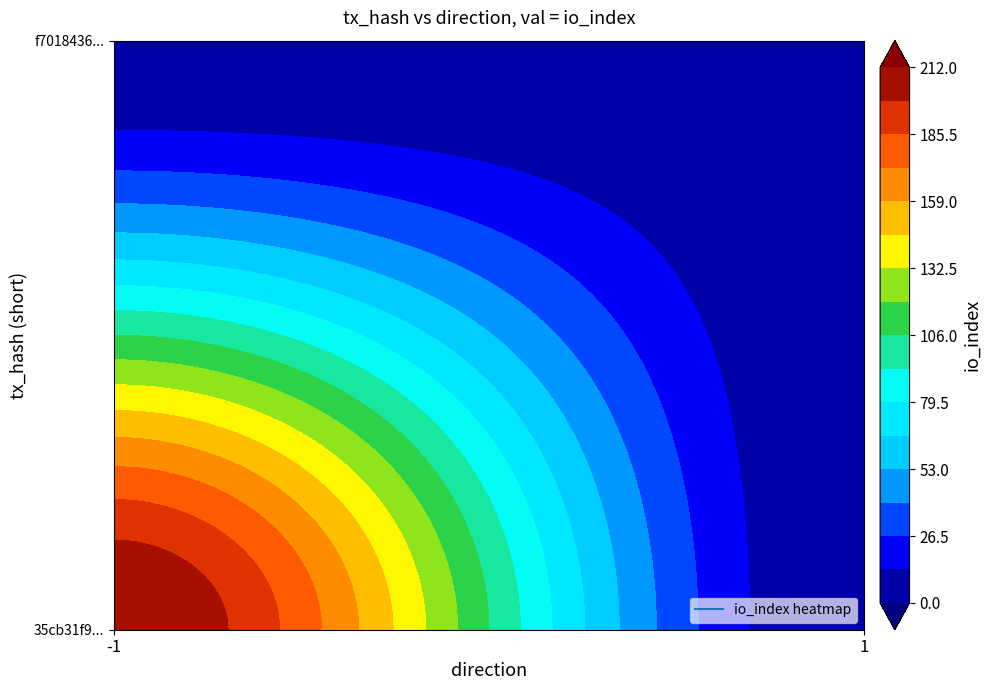

At how many categories does at least one series exceed 89?

1